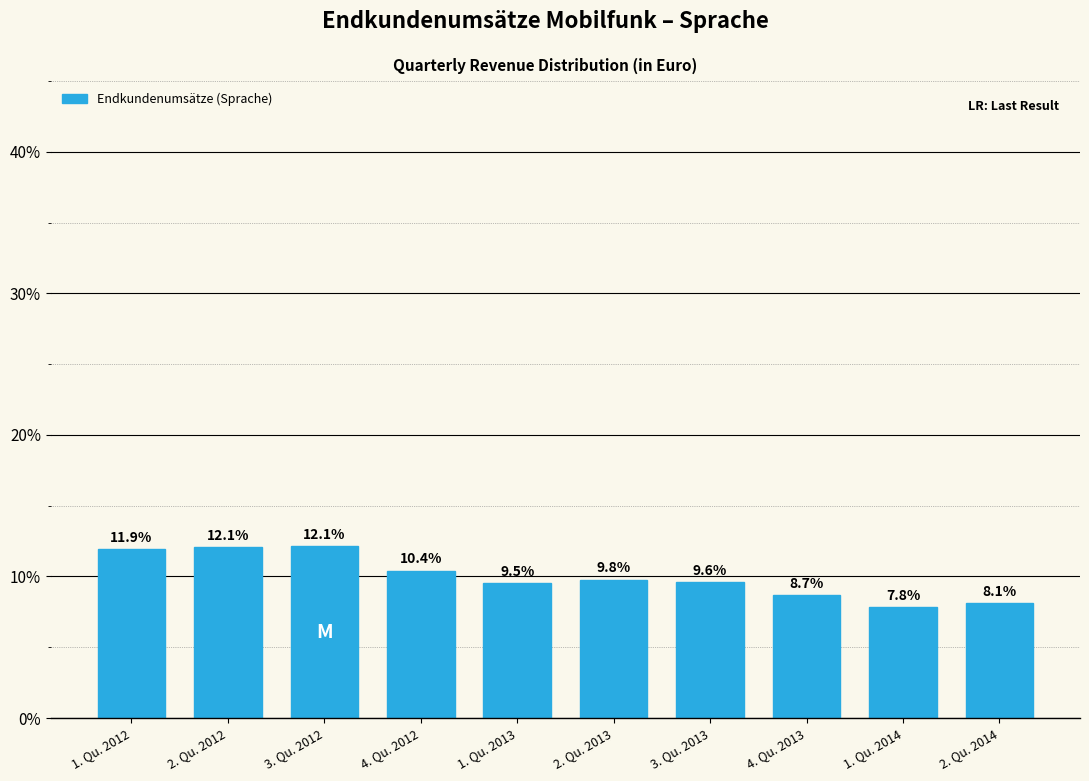

Reading left to right, transcribe all the data shown in this chart.

11.9	12.1	12.1	10.4	9.5	9.8	9.6	8.7	7.8	8.1